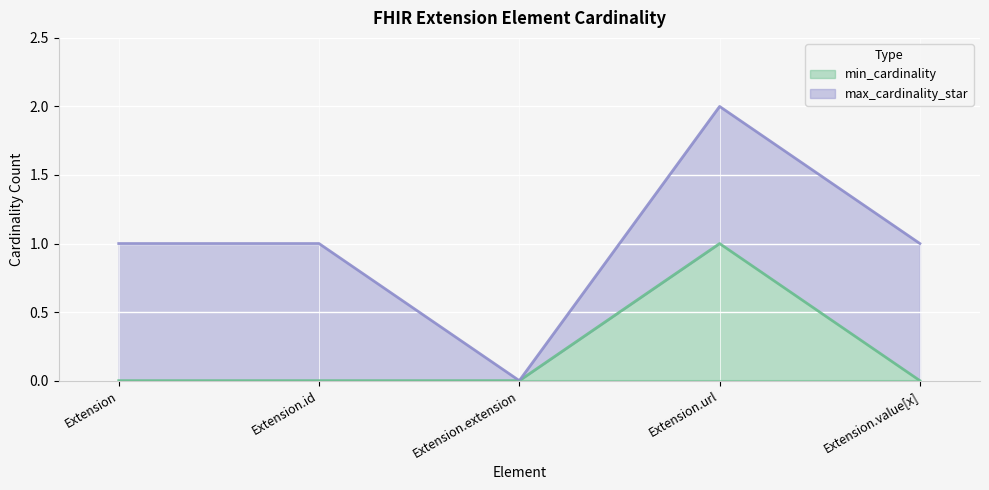

Between Extension.value[x] and Extension.id, which is larger?

Extension.value[x]